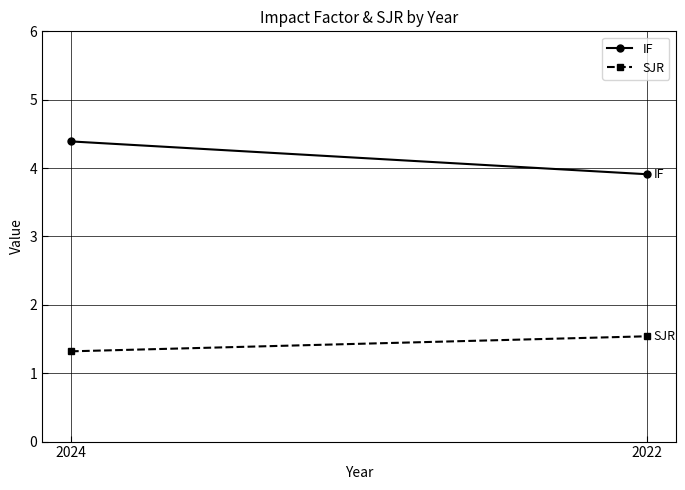

Which series changed the most between 2024 and 2022?

IF